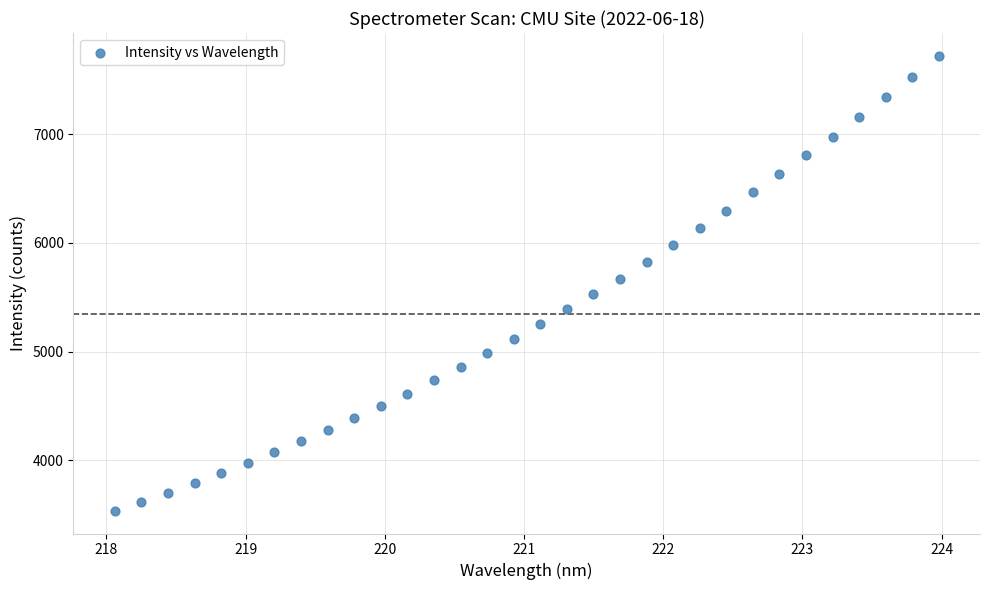

What is the range of X values (max minus min)?

5.9